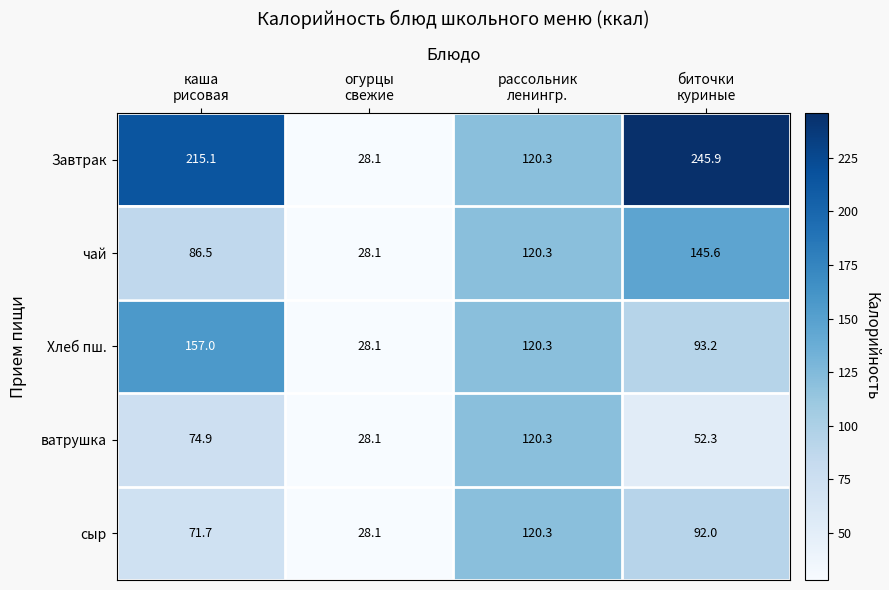

What is the smallest value displayed?

28.1